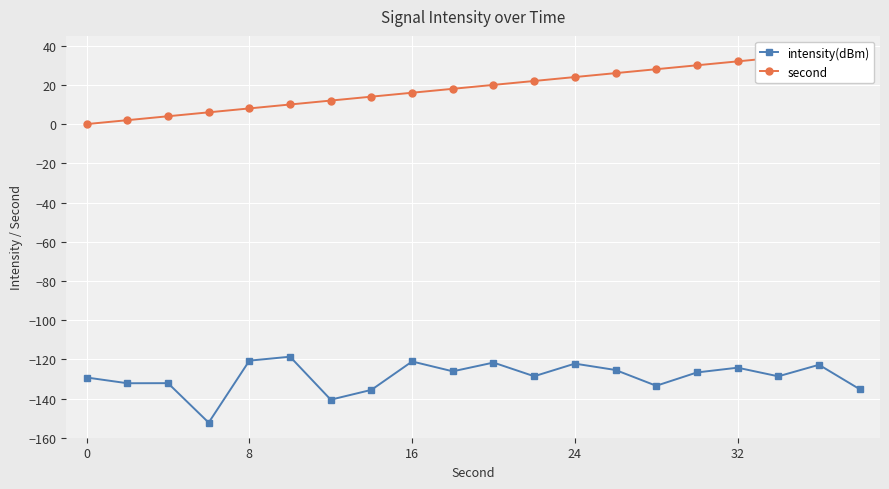

What are all the series names shown in the legend?

intensity(dBm), second